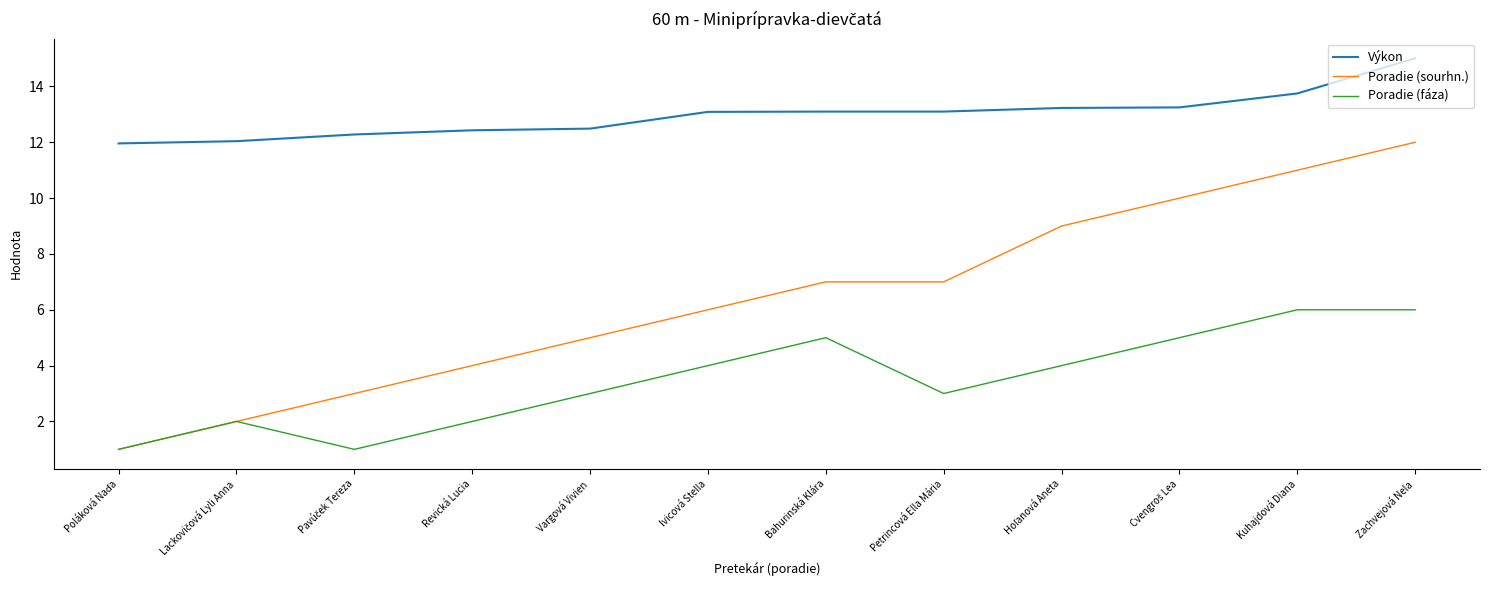

What is the approximate value of Poradie (fáza) at Petrincová Ella Mária?

3.0